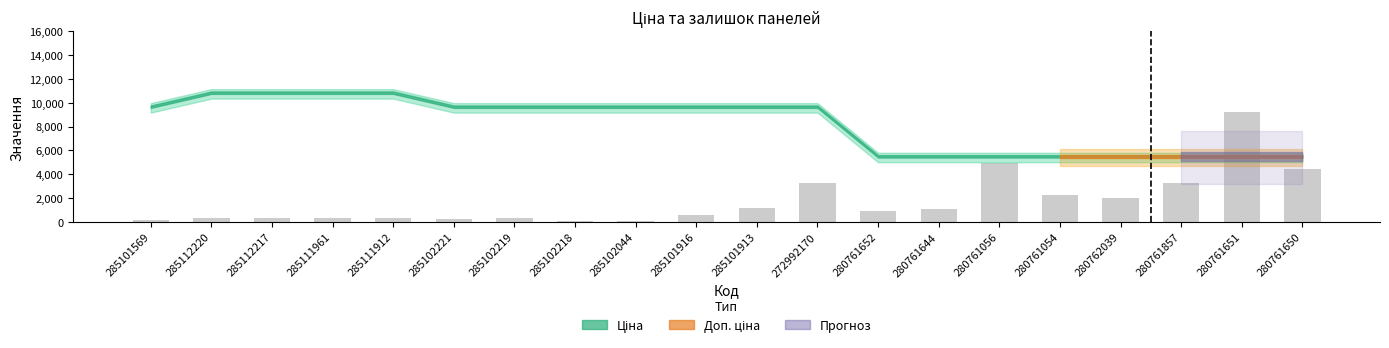

How many bars are there in total?

20